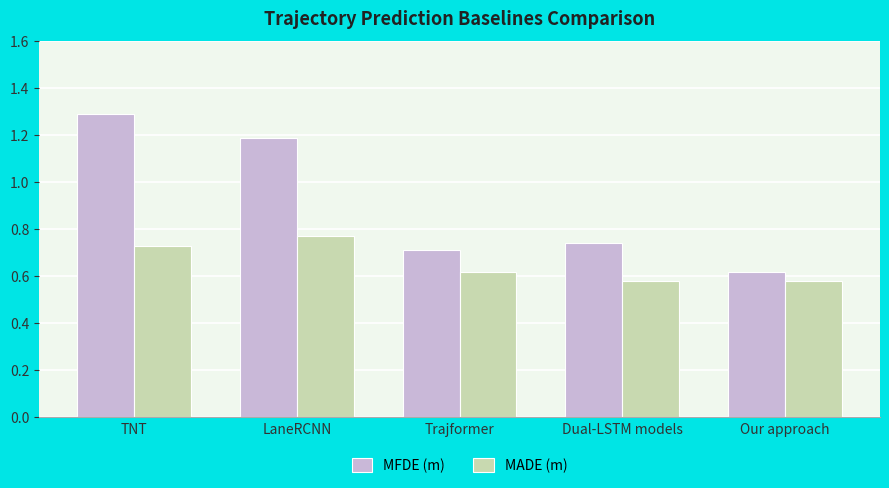

At LaneRCNN, list the series in order from largest to smallest.

MFDE (m), MADE (m)